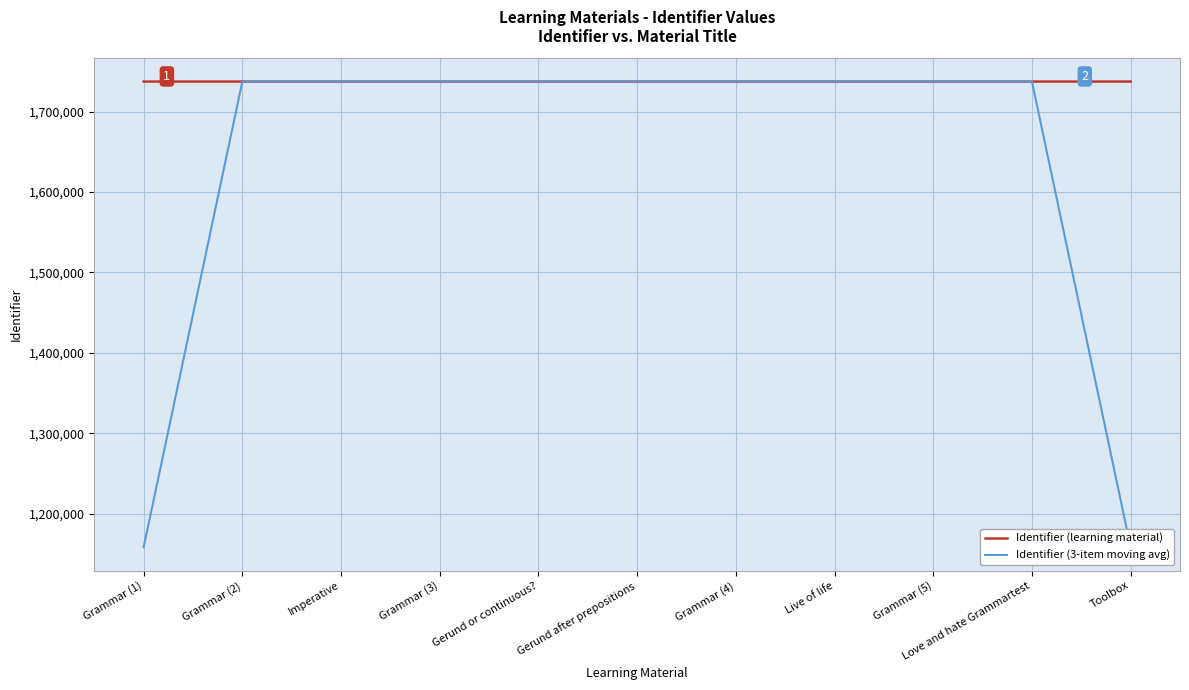

Which series has the widest spread of values?

Identifier (3-item moving avg)